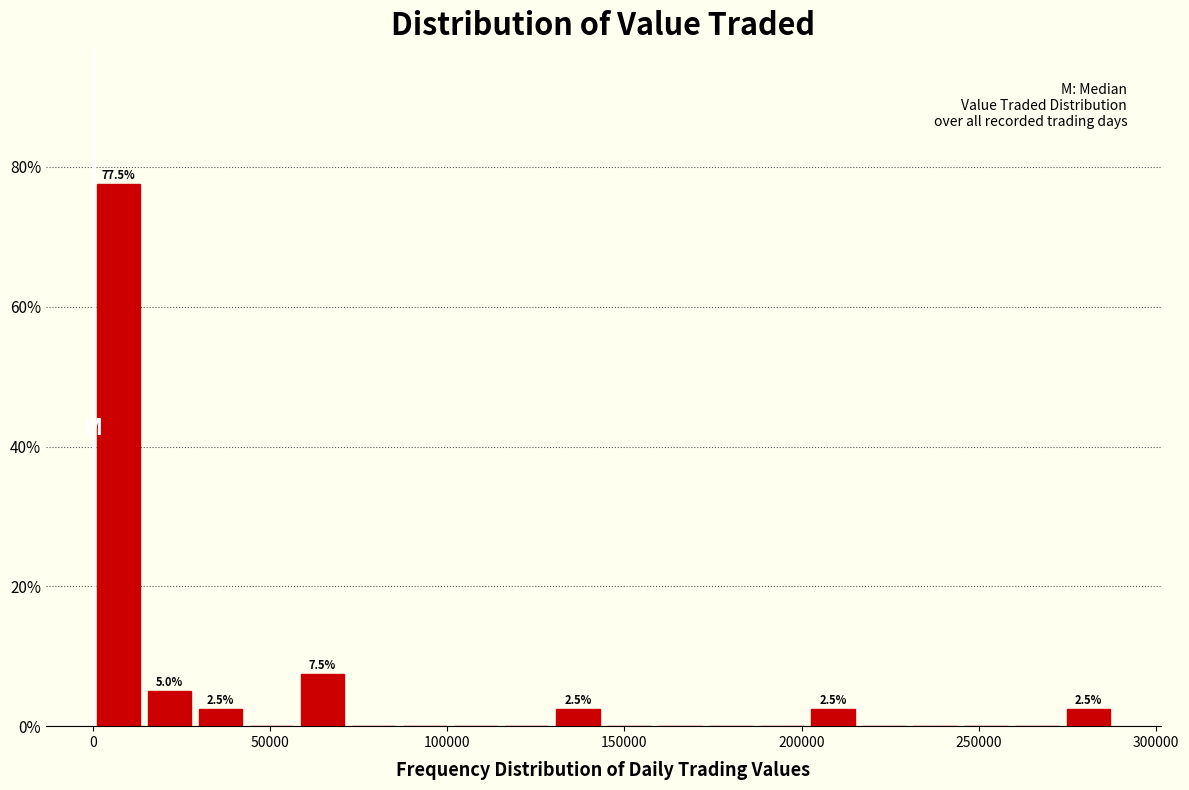

Read against the x-axis, roughly where is the centre of the tallest bar?

5000